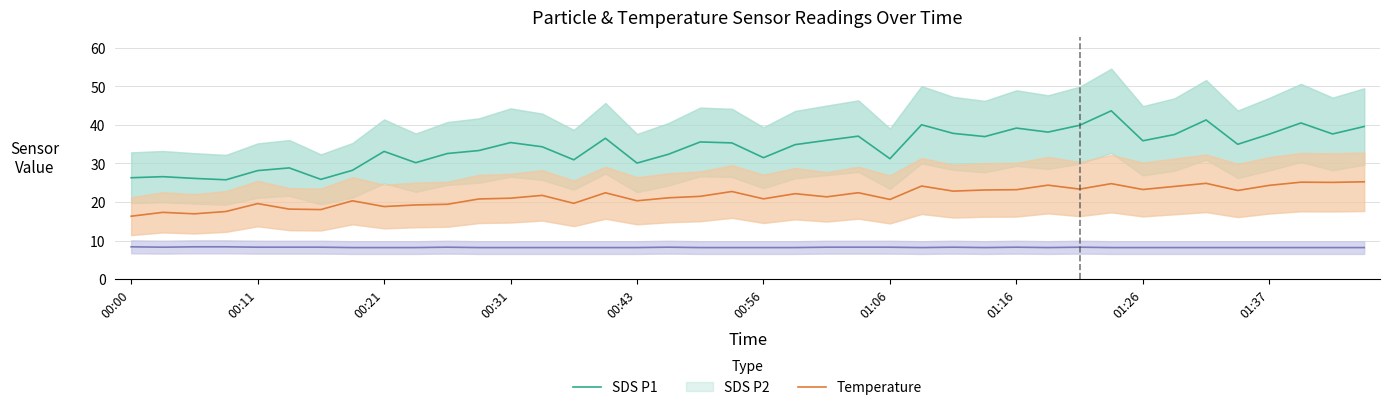

True or false: Temperature and SDS P2 cross at least once.

False